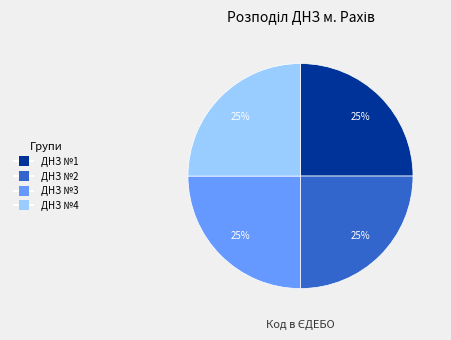

How many segments does this pie chart have?

4